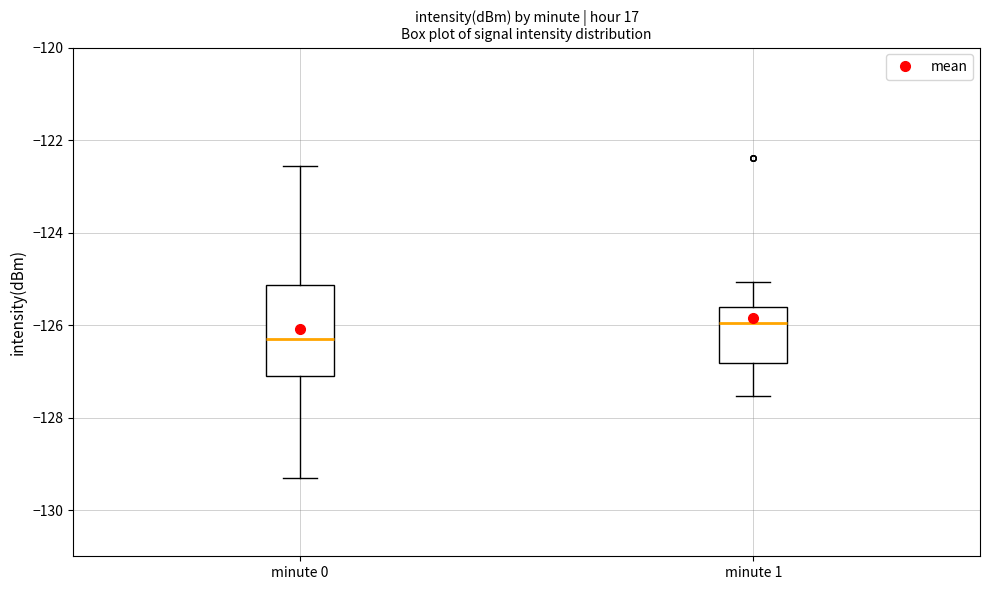

Which box is the tallest, from its lower edge to its upper edge?

minute 0